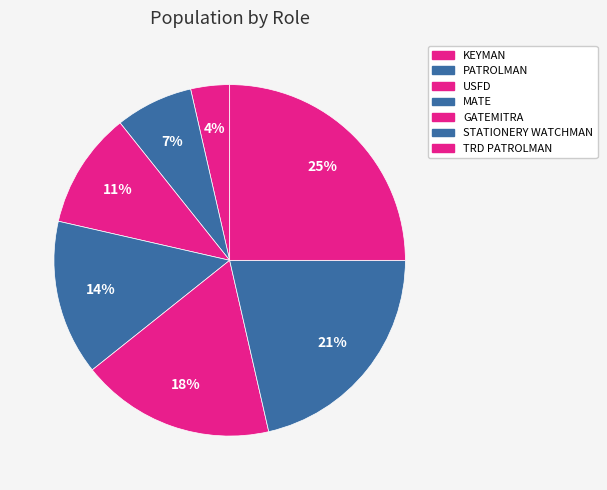

To the nearest percent, what is the difference between the GATEMITRA and TRD PATROLMAN slice percentages?

7%